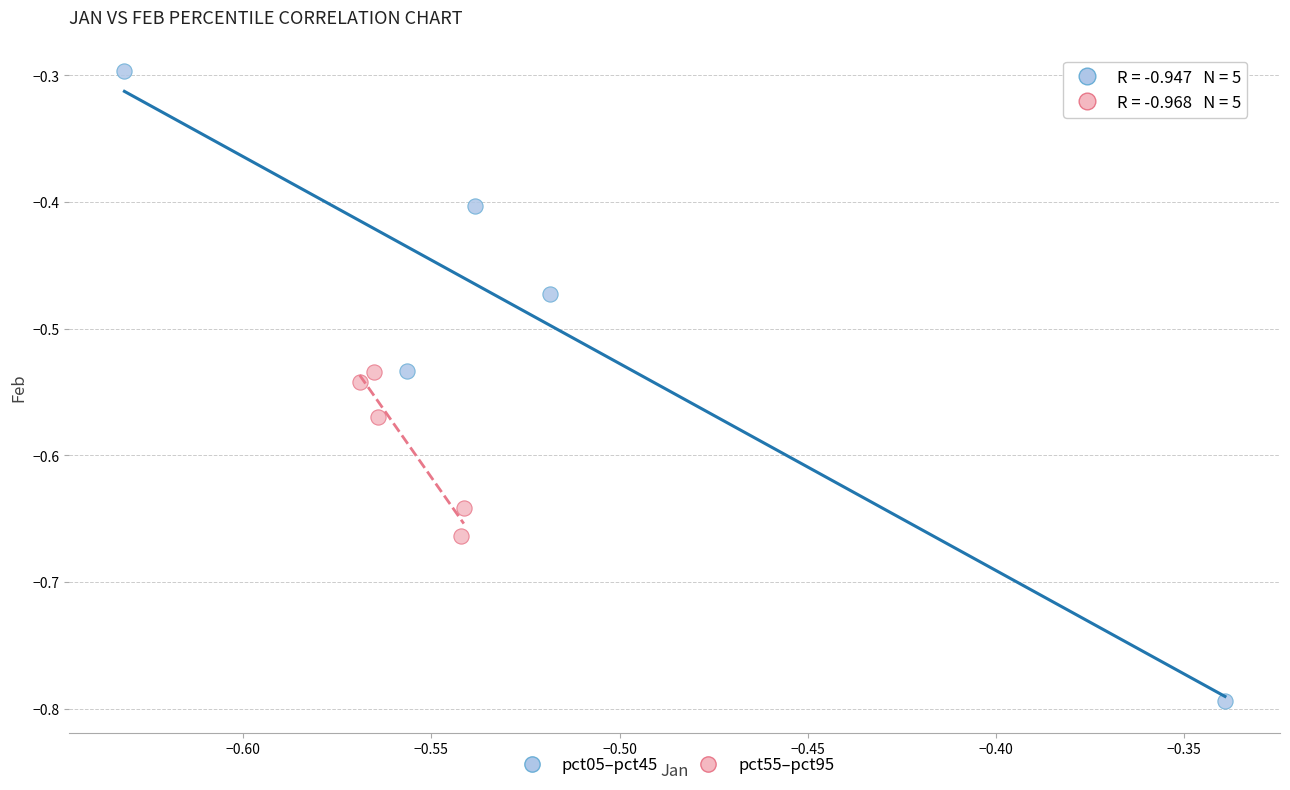

What are all the series names shown in the legend?

pct05–pct45, pct55–pct95